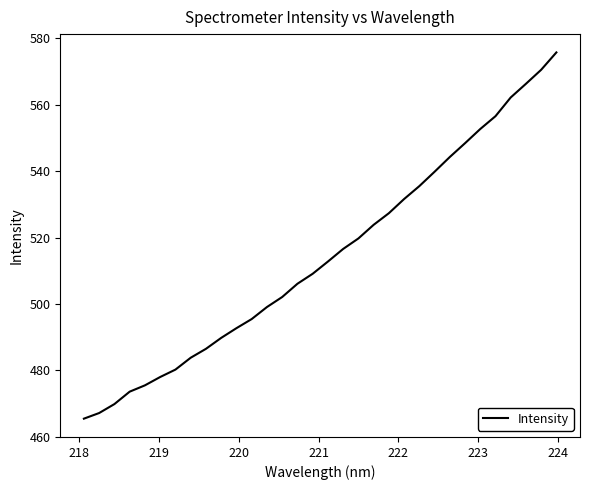

What is the minimum value shown in the chart?

465.5